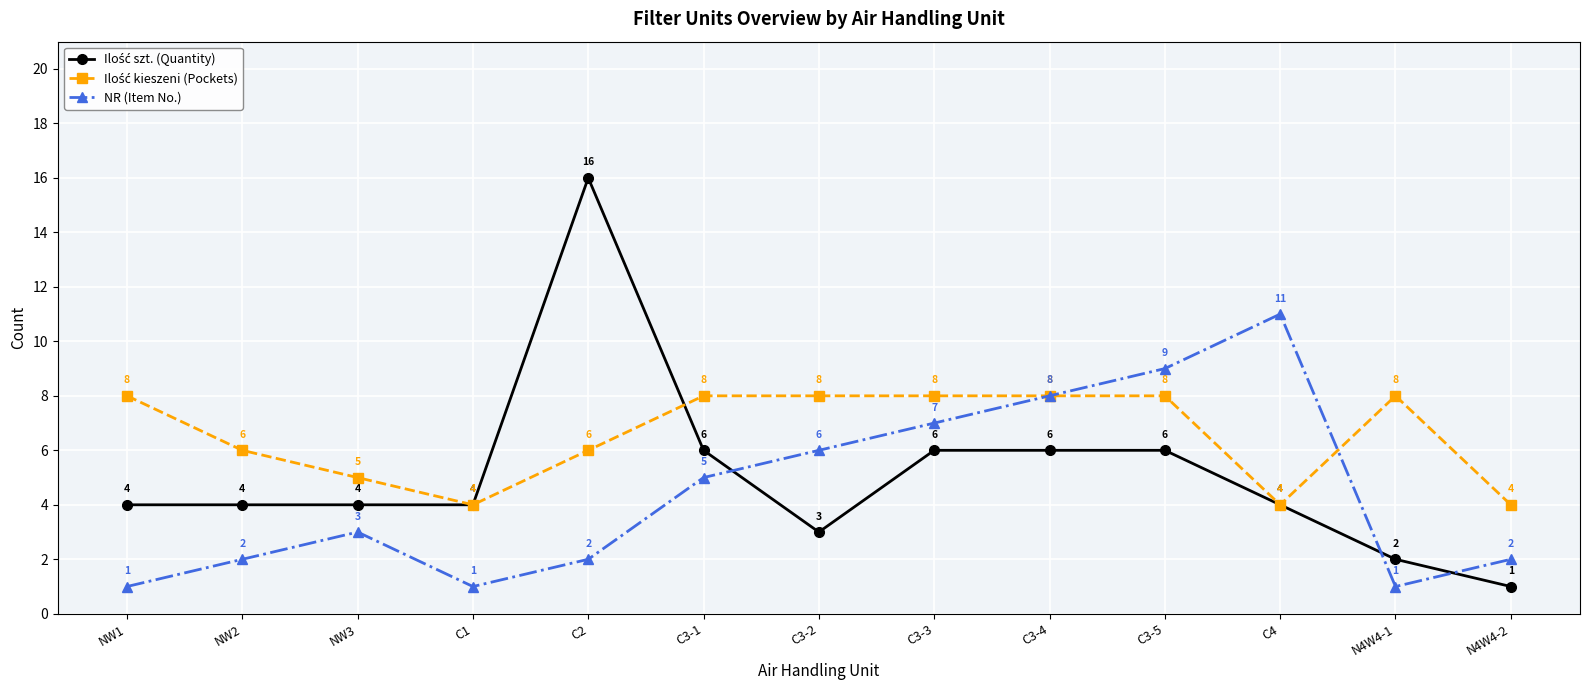

How many categories are shown in the chart?

13